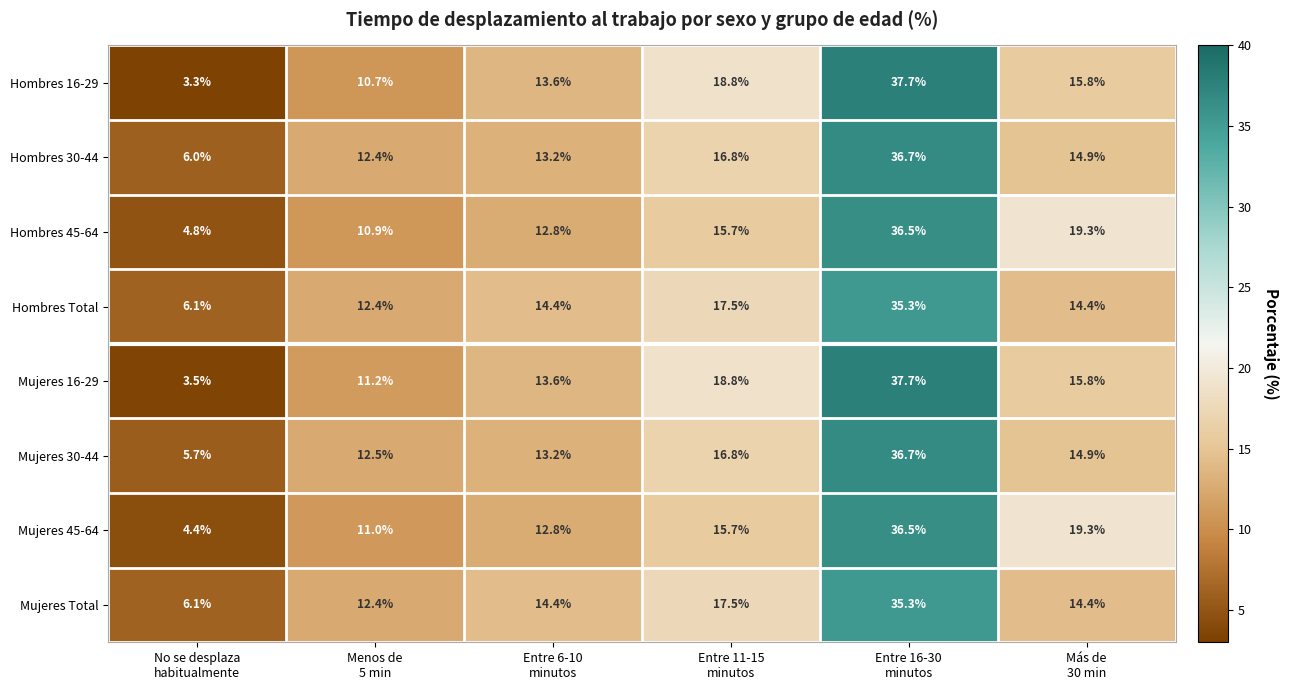

What is the greatest value displayed?

37.7